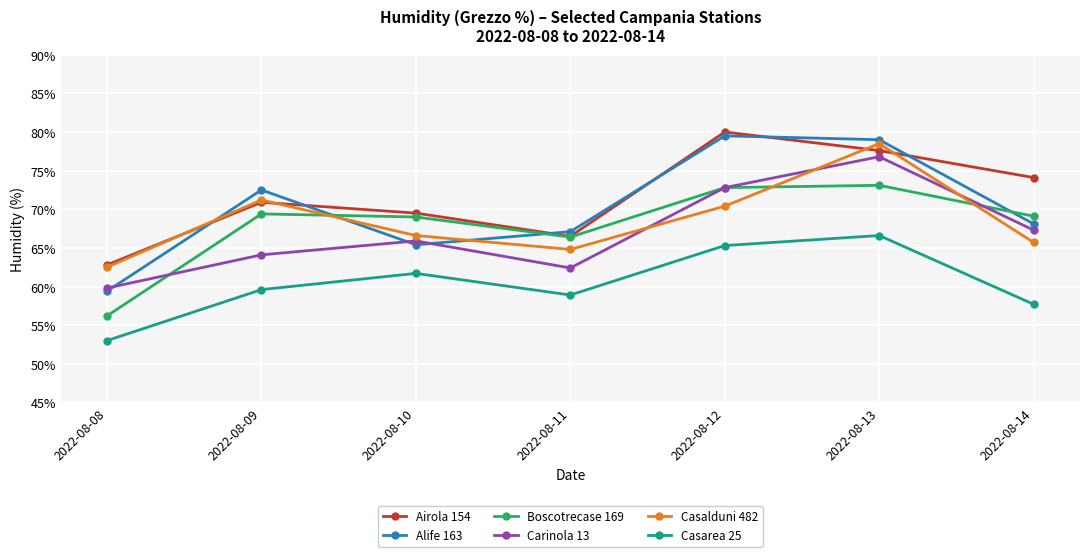

Which series has the largest total across all categories?

Airola 154